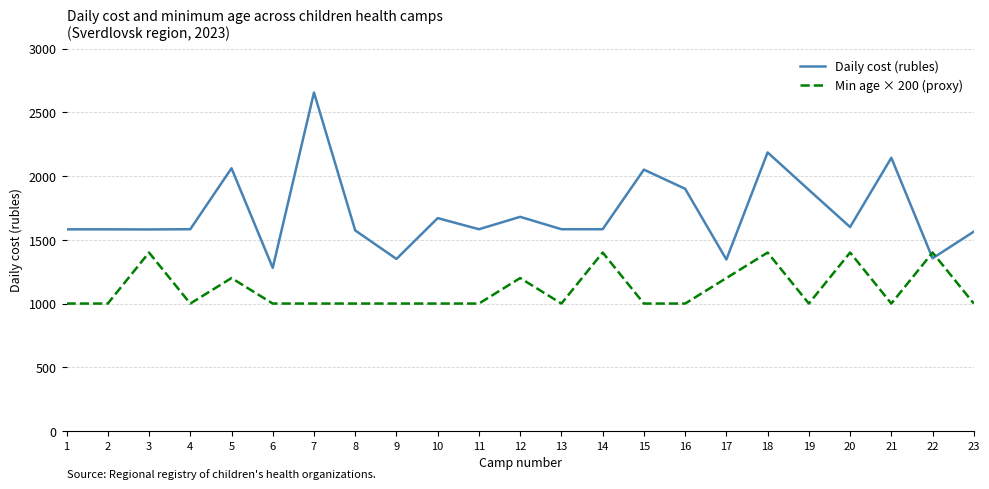

What is the sum of the Min age × 200 (proxy) values at 5 and 20?

2600.0